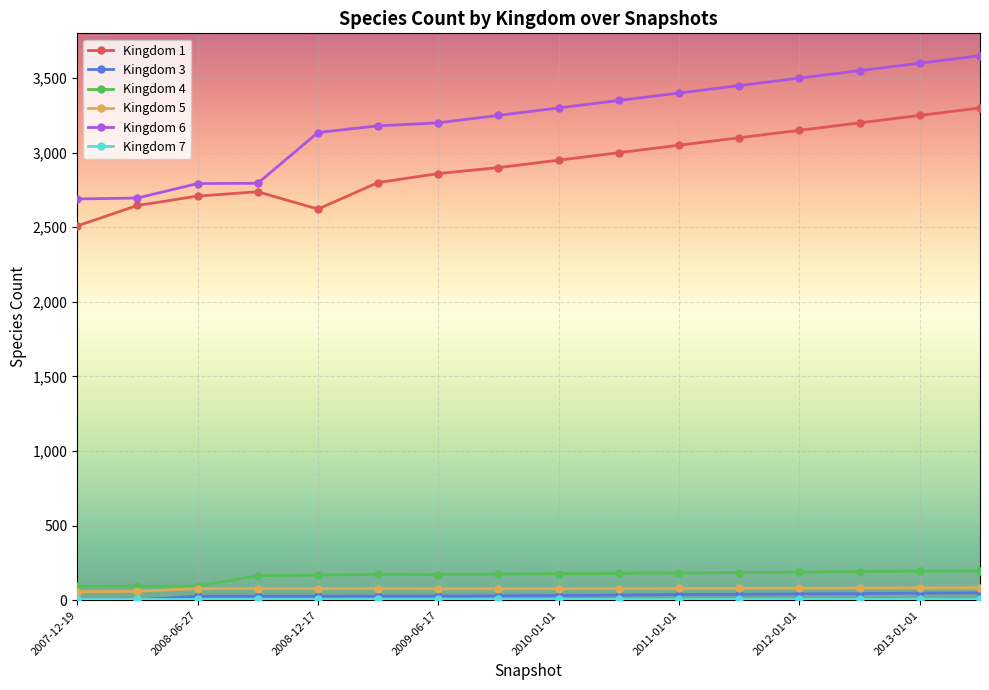

True or false: Kingdom 1 and Kingdom 4 intersect in this chart.

False